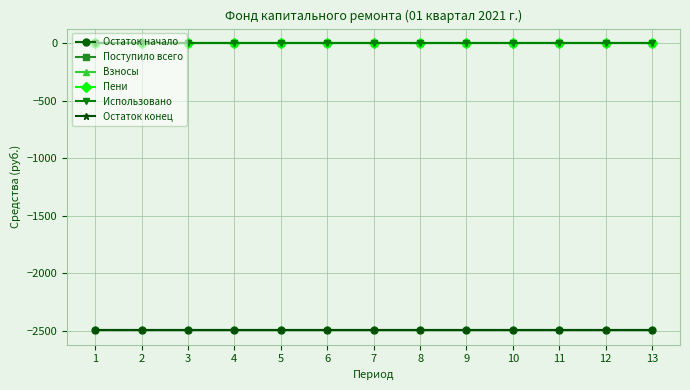

What are all the series names shown in the legend?

Остаток начало, Поступило всего, Взносы, Пени, Использовано, Остаток конец